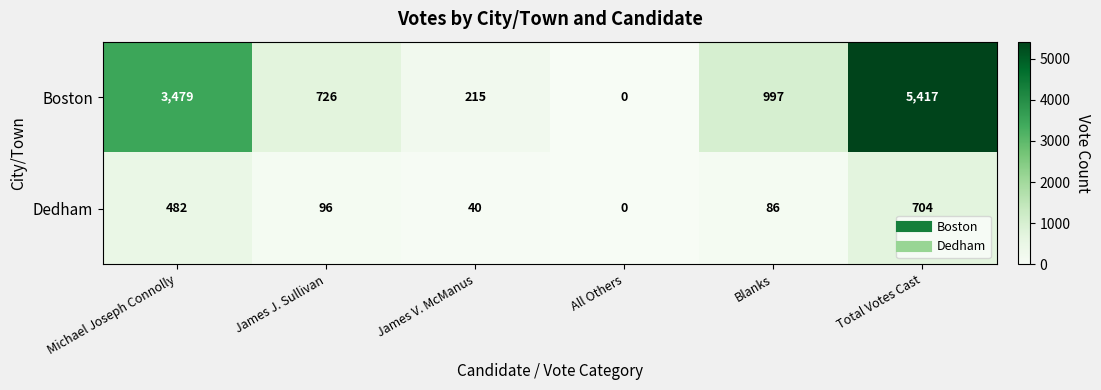

Rank the series by their average value, from lowest to highest.

Dedham, Boston